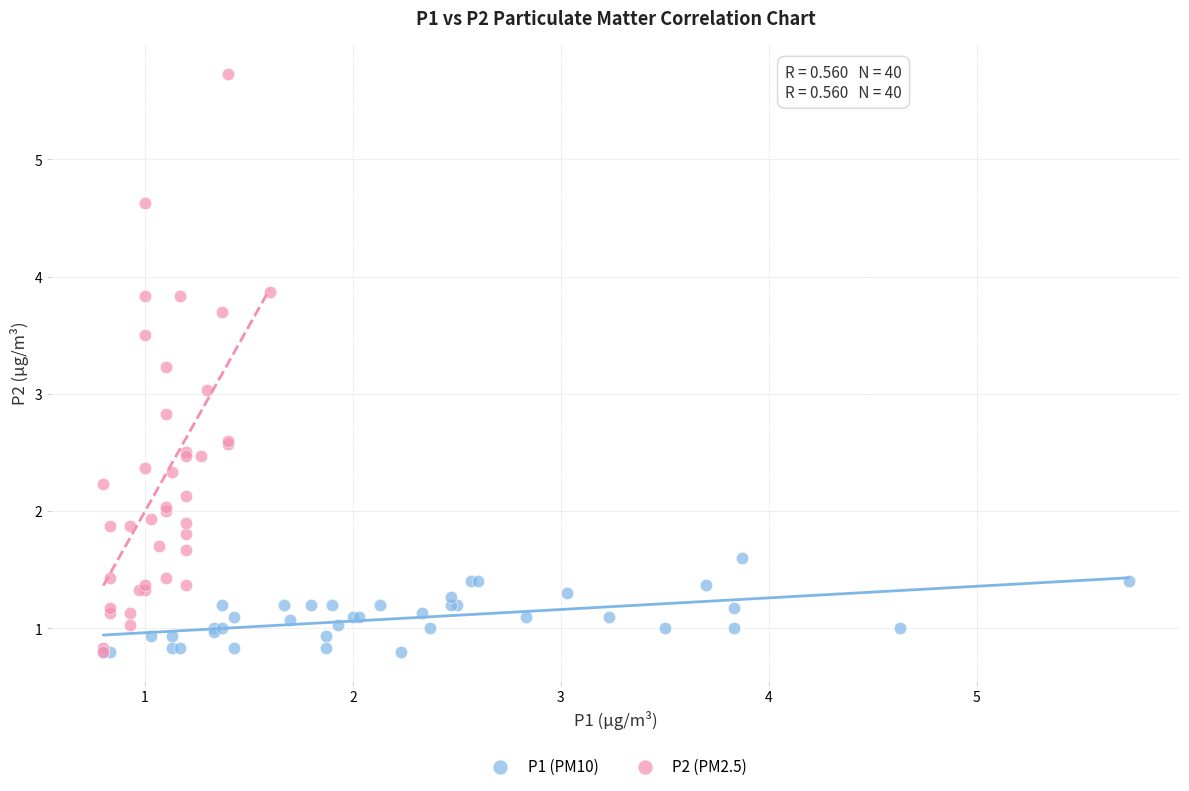

Which series contains the highest Y value?

P2 (PM2.5)